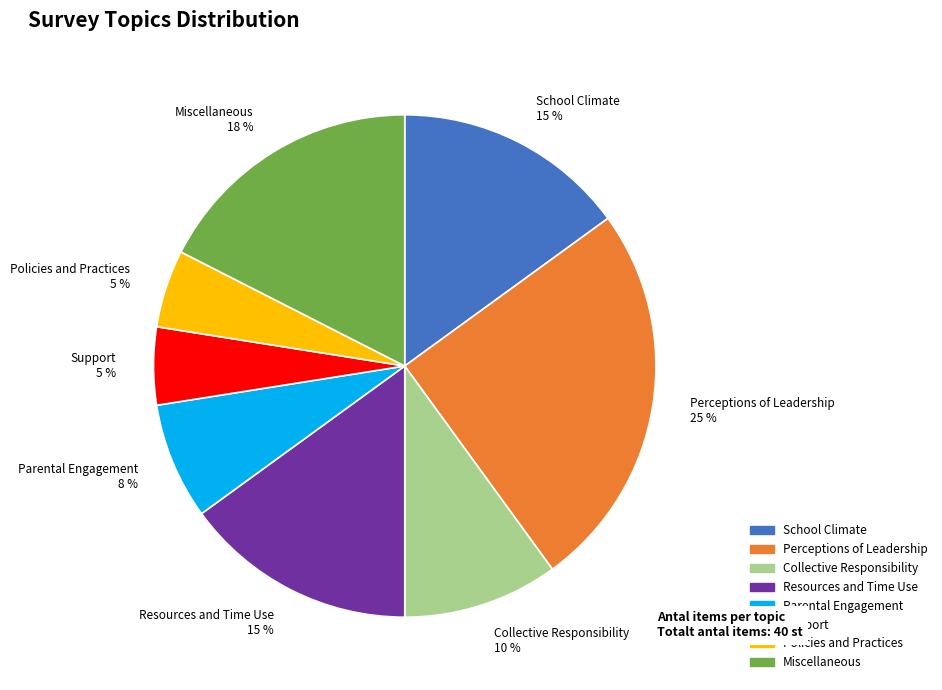

Count the number of slices in the pie.

8